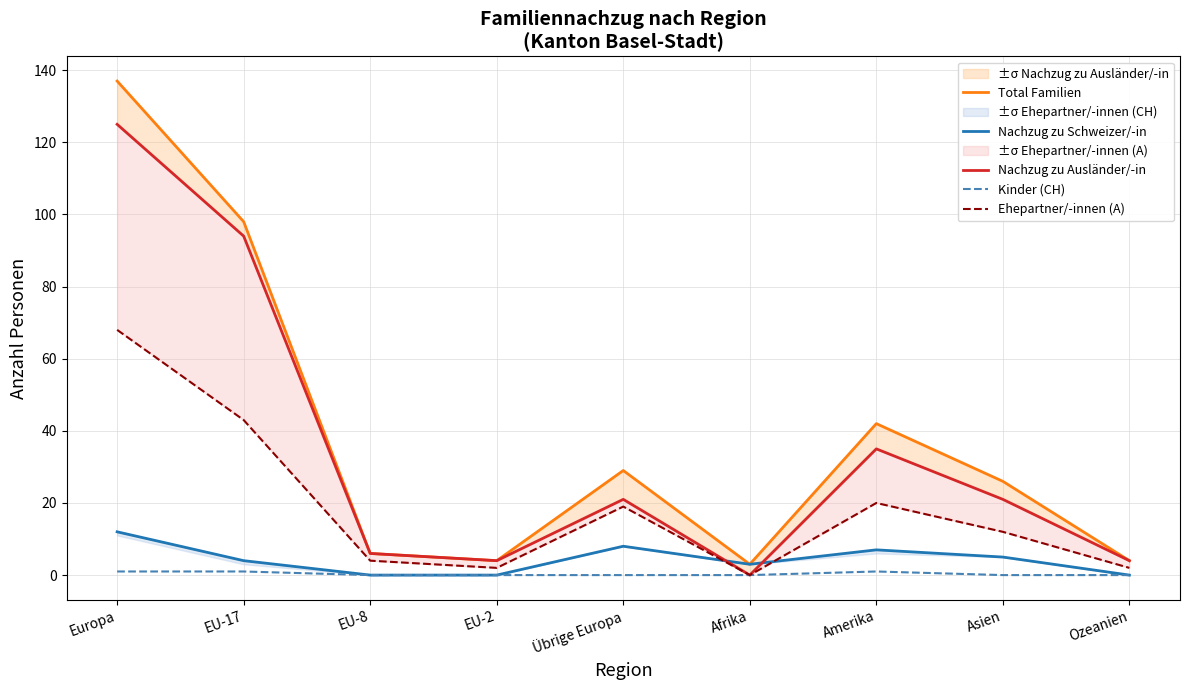

How many data points does each series have?

9